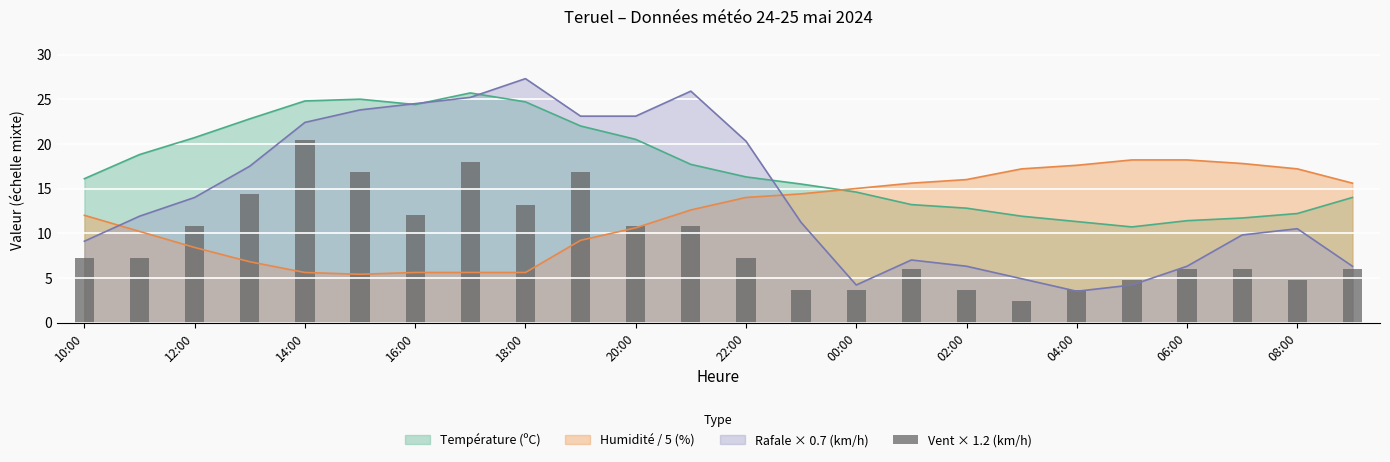

The Rafale × 0.7 (km/h) series shows 31.4 at 22:00. True or false?

False